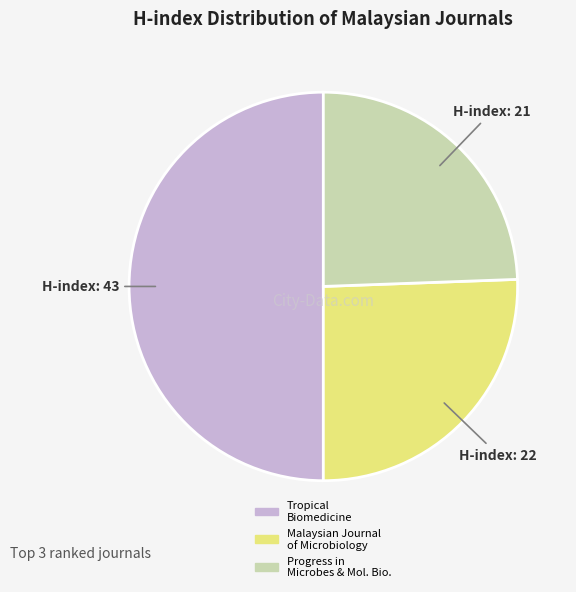

True or false: Tropical Biomedicine accounts for 63% of the total.

False